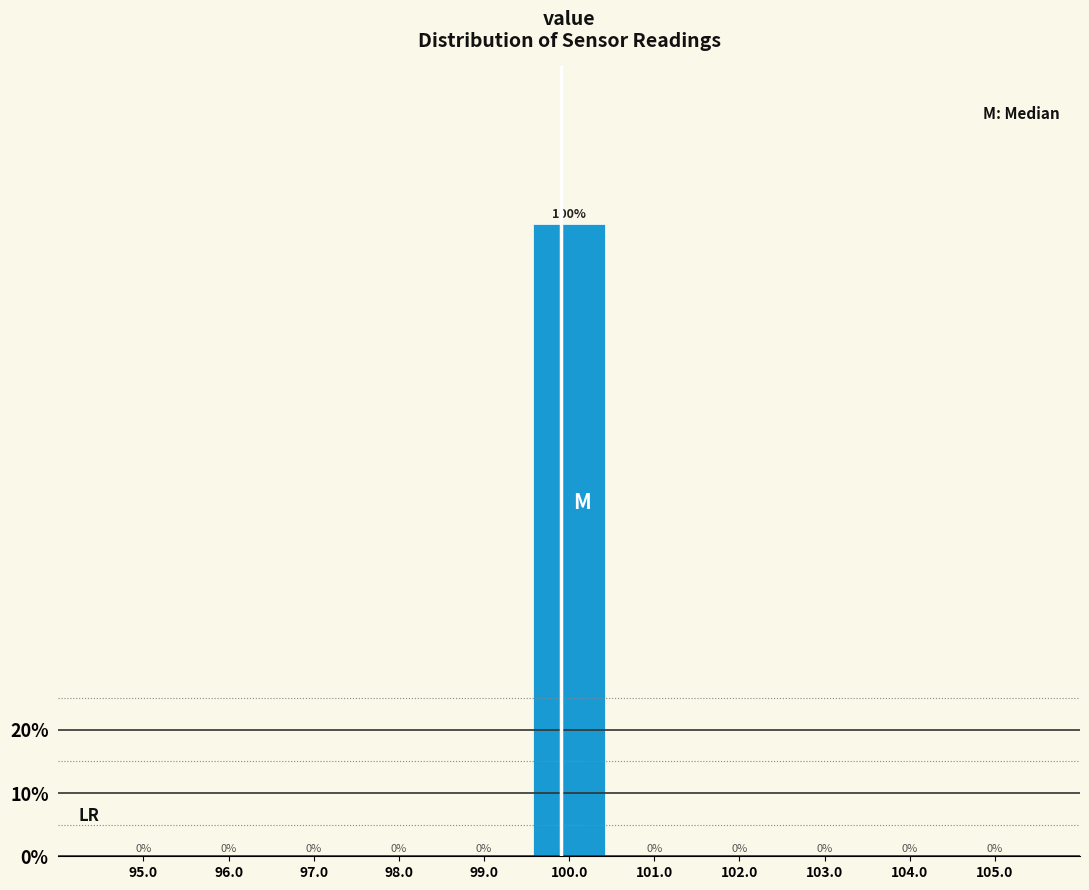

Reading left to right, transcribe this chart: for each bar, give the range it covers on the x-axis and its height.

94.5 to 95.5: 0
95.5 to 96.5: 0
96.5 to 97.5: 0
97.5 to 98.5: 0
98.5 to 99.5: 0
99.5 to 100.5: 100
100.5 to 101.5: 0
101.5 to 102.5: 0
102.5 to 103.5: 0
103.5 to 104.5: 0
104.5 to 105.5: 0